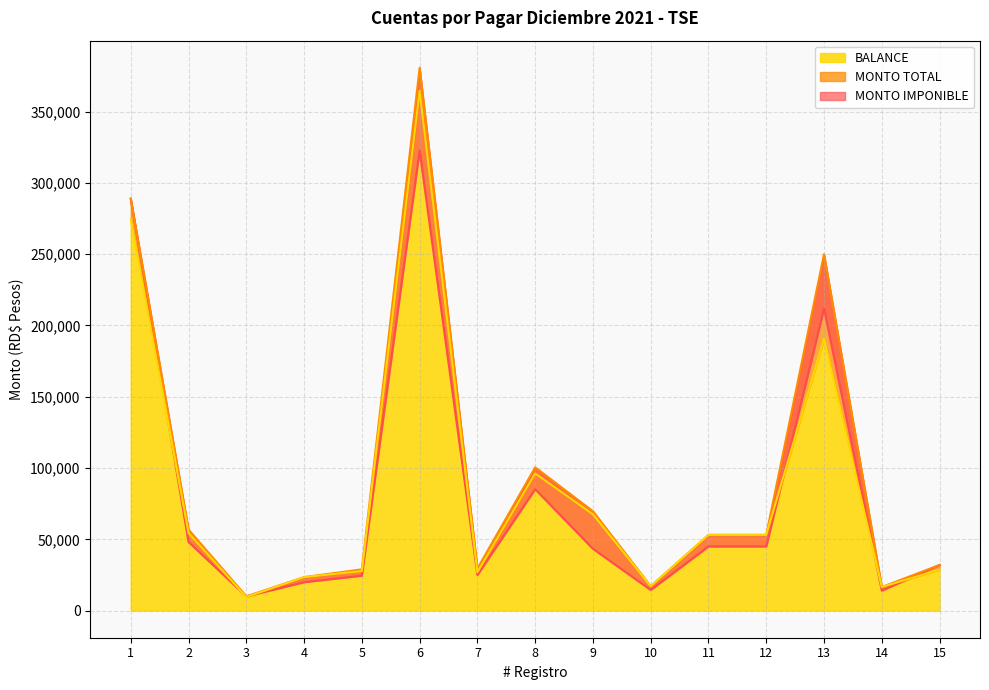

True or false: BALANCE and MONTO TOTAL cross at least once.

False